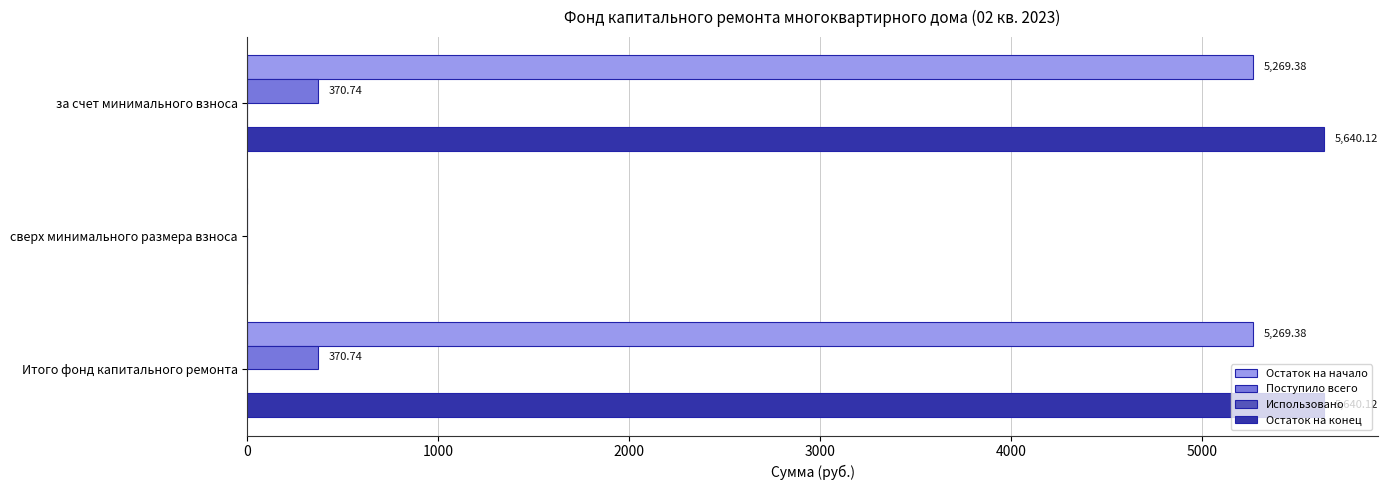

What is the sum of all Остаток на конец values?

11280.2